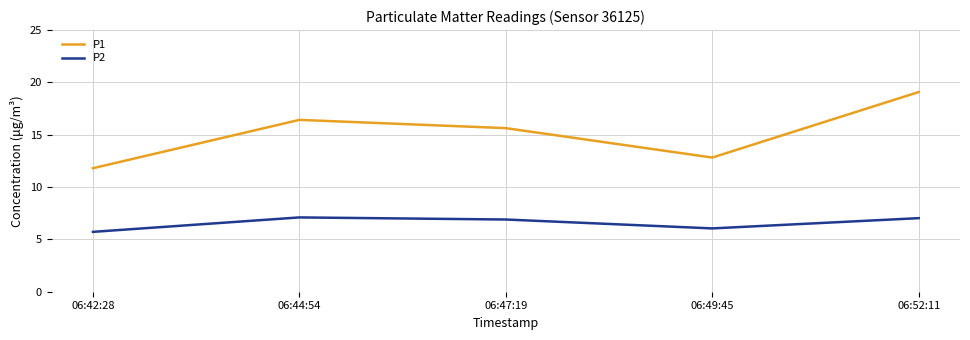

The value of P2 at 06:47:19 is 11.9. True or false?

False